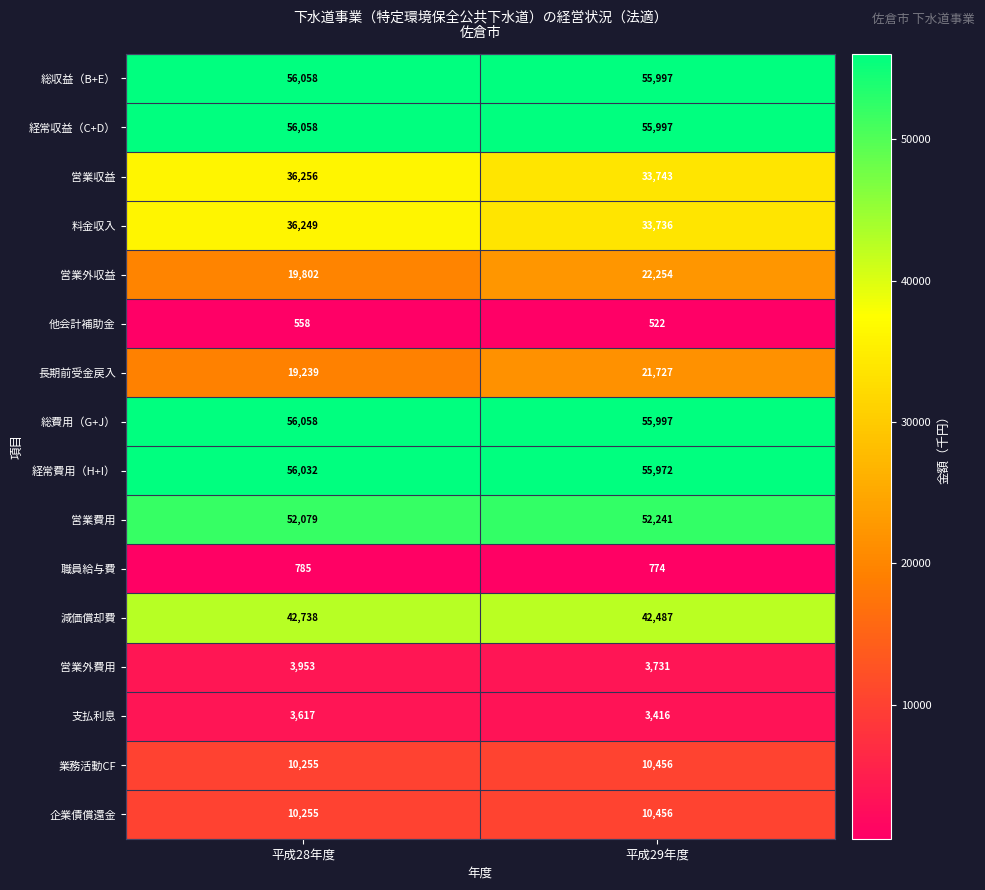

What is the difference between the maximum and minimum values in the 支払利息 series?

201